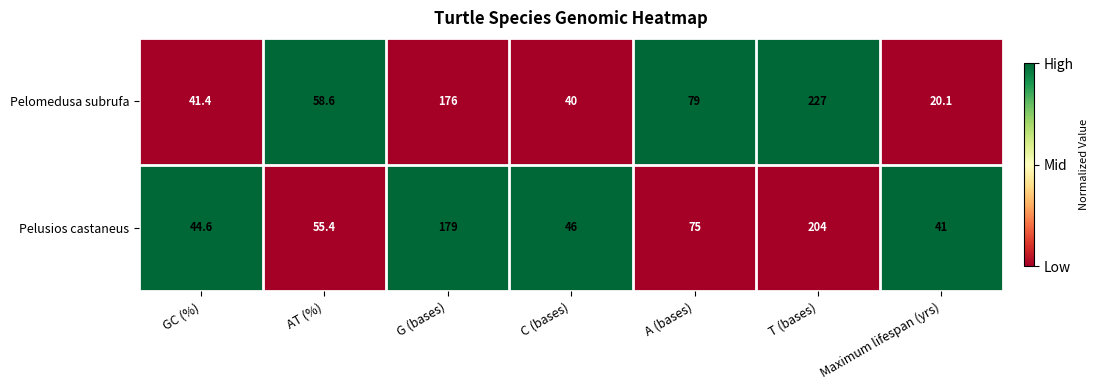

What is the sum of the Pelusios castaneus values at Maximum lifespan (yrs) and A (bases)?

116.0